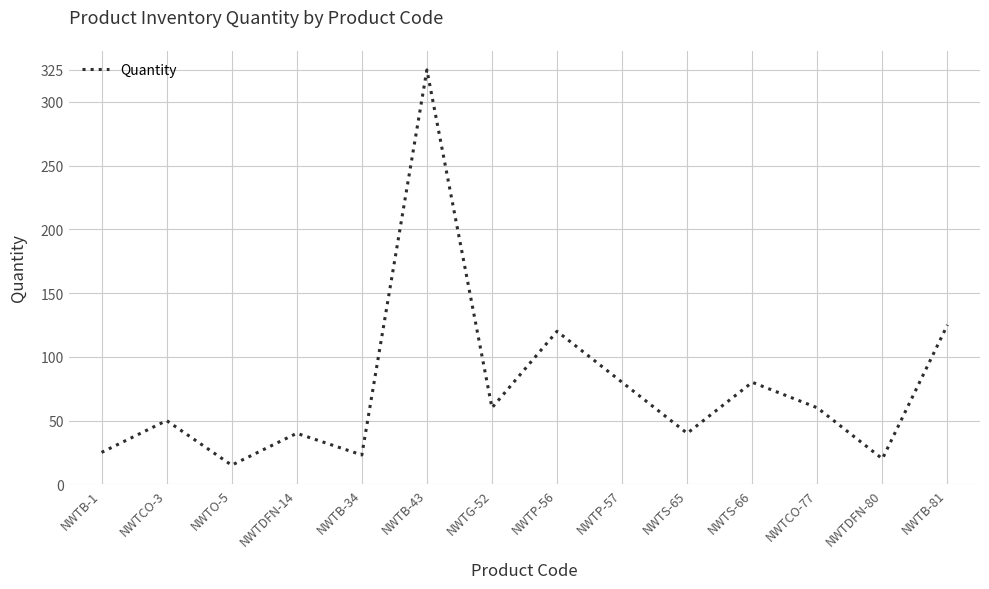

Approximately how many times larger is the value at NWTP-56 compared to NWTCO-3?

2.4